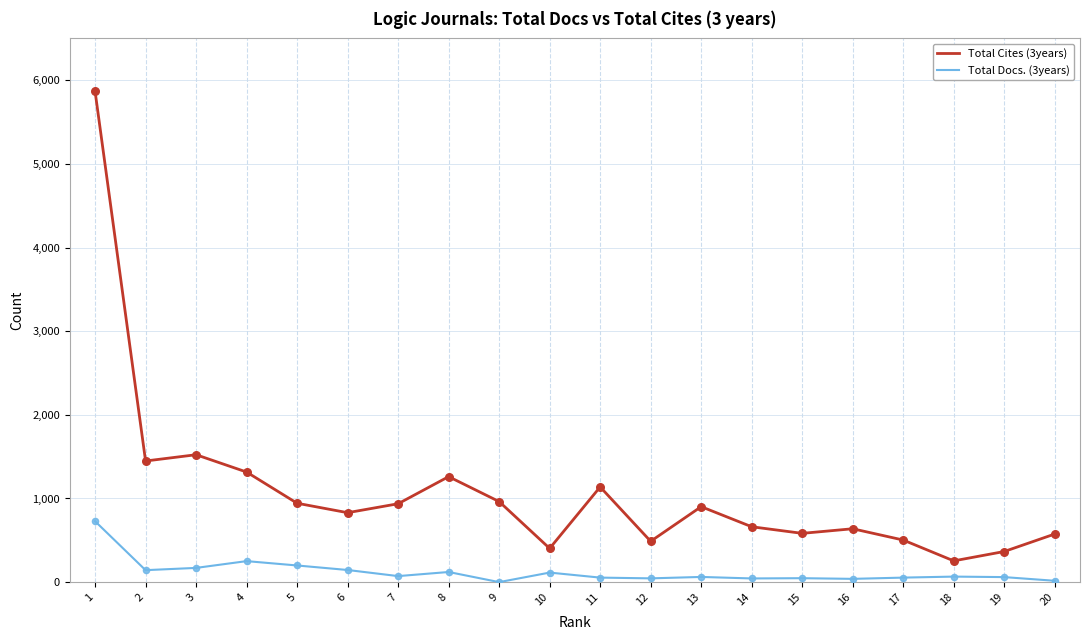

At which category is the sum across all series the highest?

1